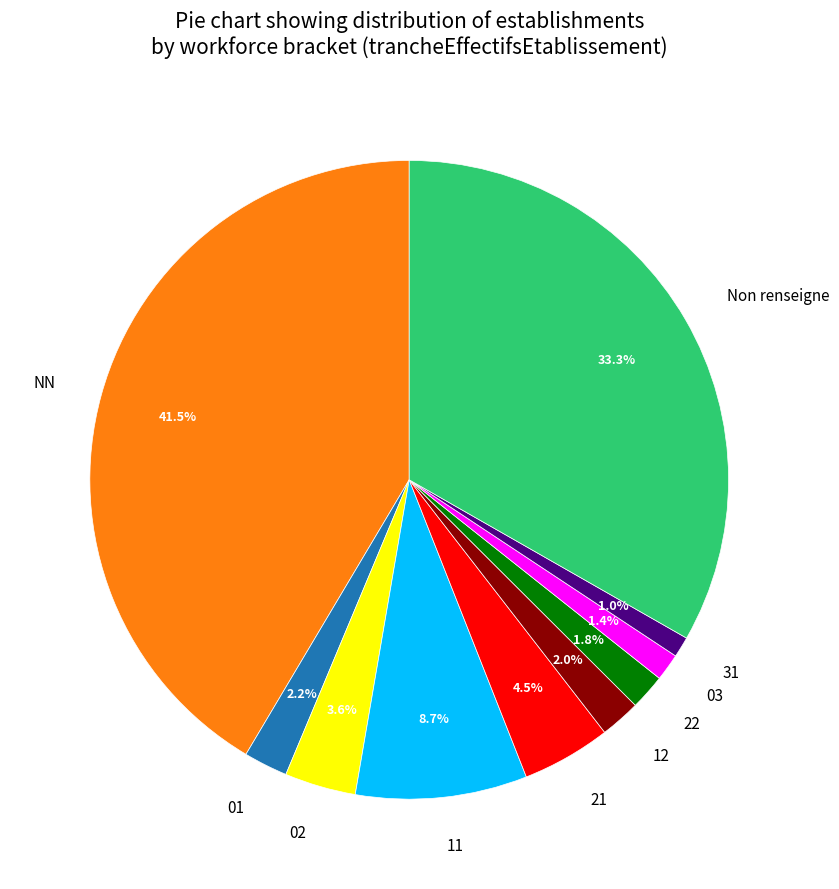

Does any single category account for the majority?

No